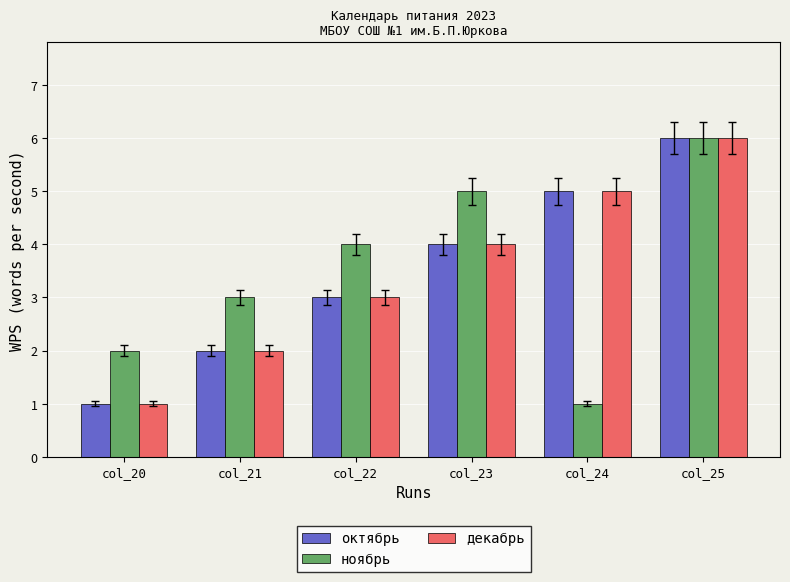

What is the sum of all октябрь values?

21